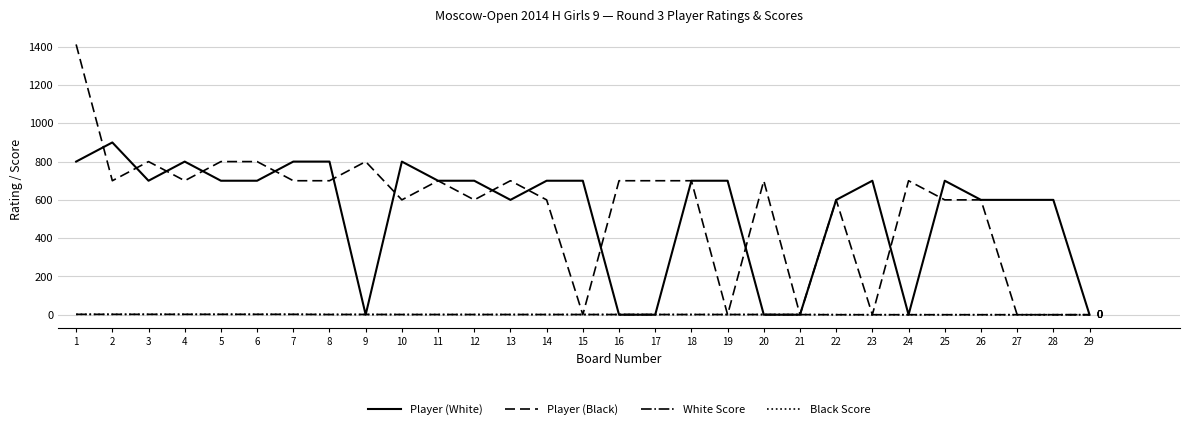

Is the value of White Score at 12 greater than the value of Player (White) at 15?

No